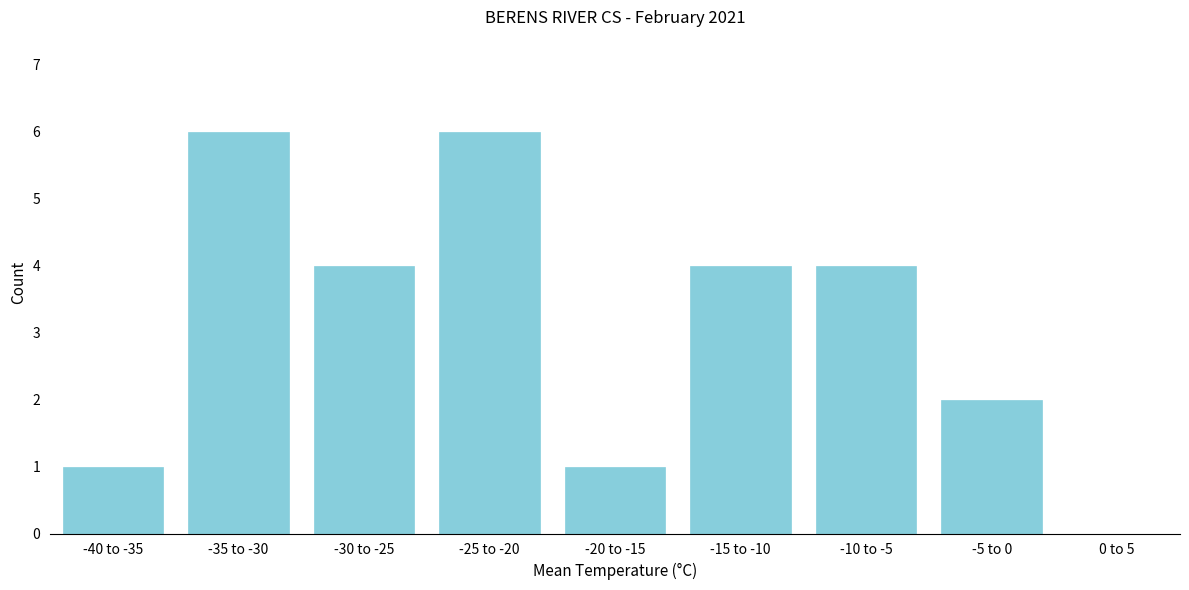

Reading left to right, what are all the values shown in this chart?

-40 to -35=1	-35 to -30=6	-30 to -25=4	-25 to -20=6	-20 to -15=1	-15 to -10=4	-10 to -5=4	-5 to 0=2	0 to 5=0